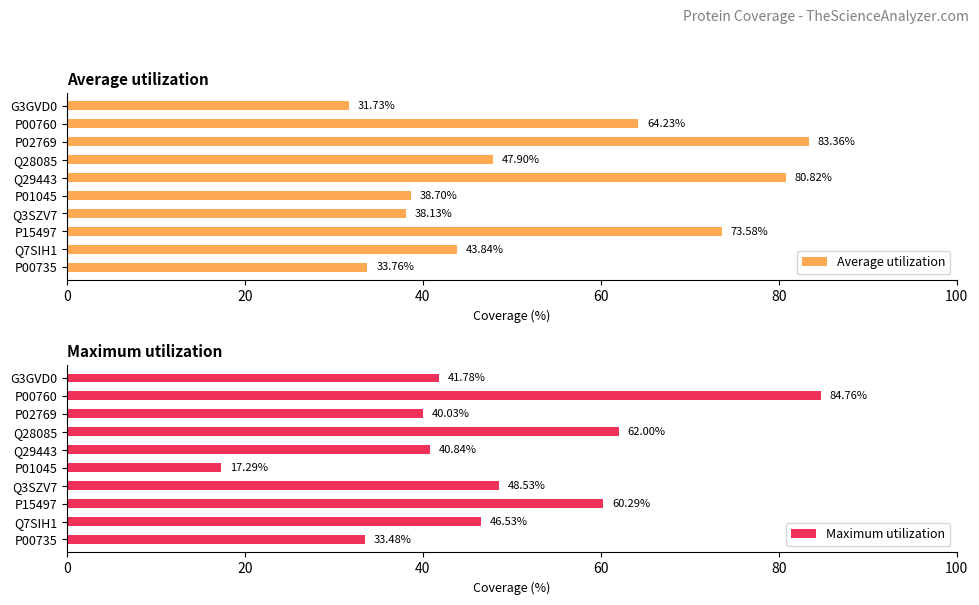

What is the difference between the Average utilization values at Q29443 and G3GVD0?

49.1